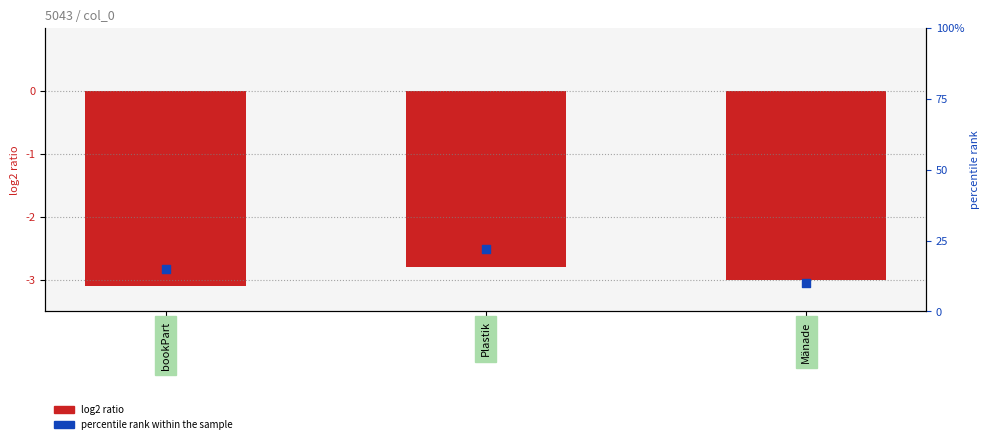

Which series contains the lowest Y value?

log2 ratio